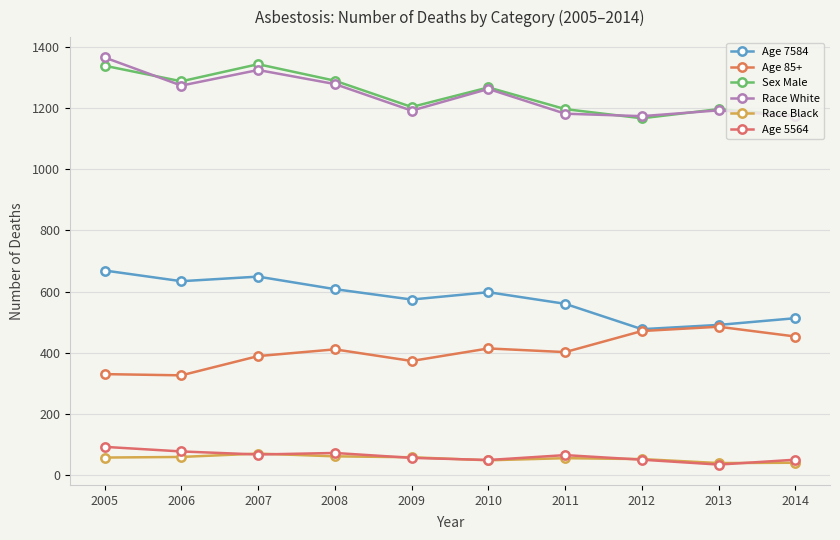

How many distinct data groups are displayed?

6